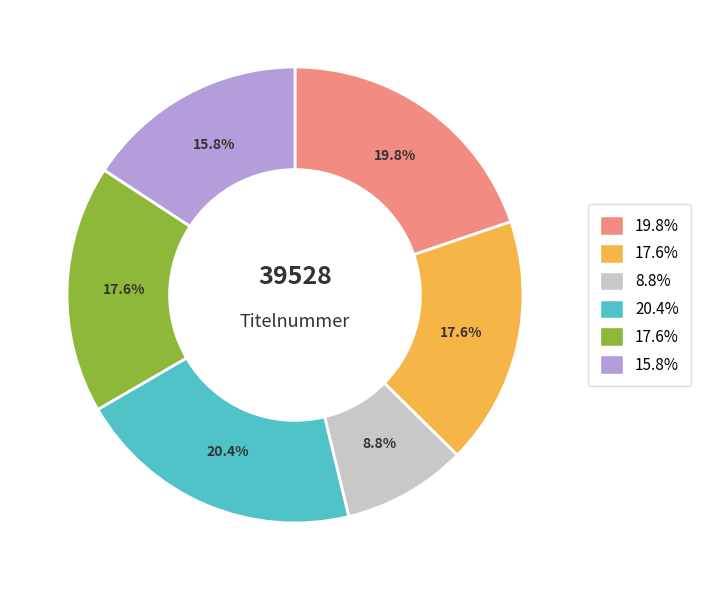

Does any single category account for the majority?

No